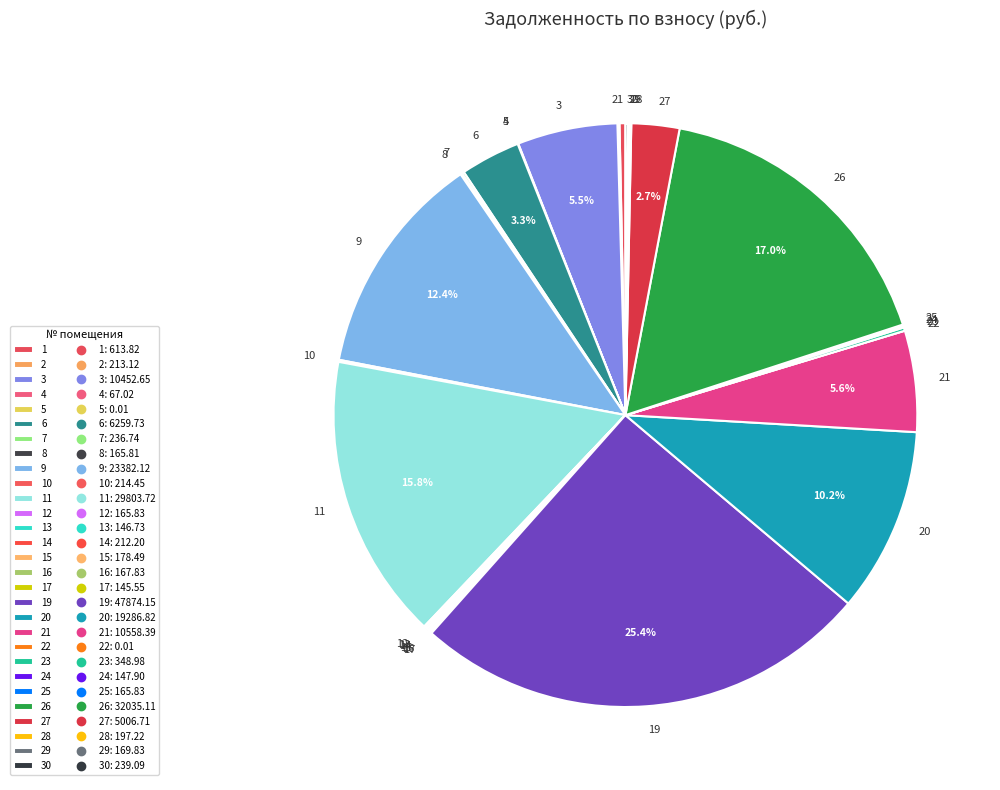

To the nearest percent, what is the average slice percentage?

3%